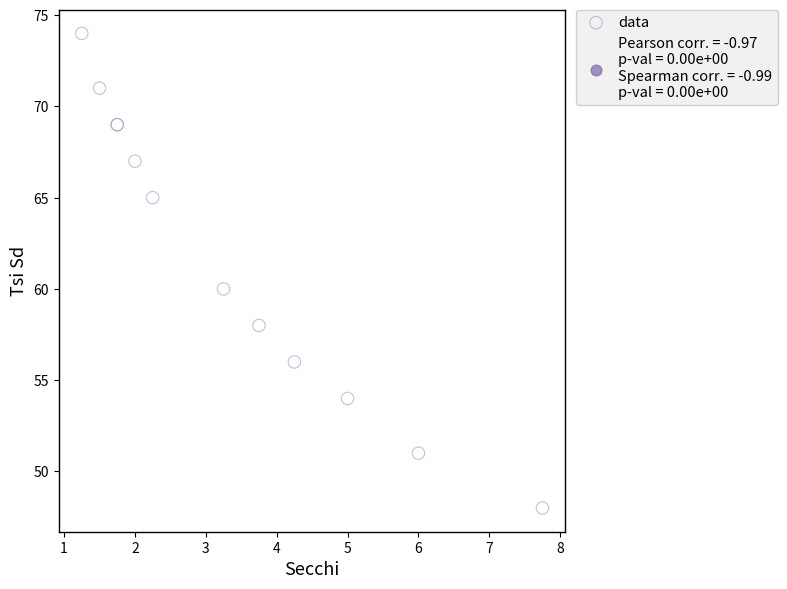

What Y value in the scatter plot is closest to 61?

60